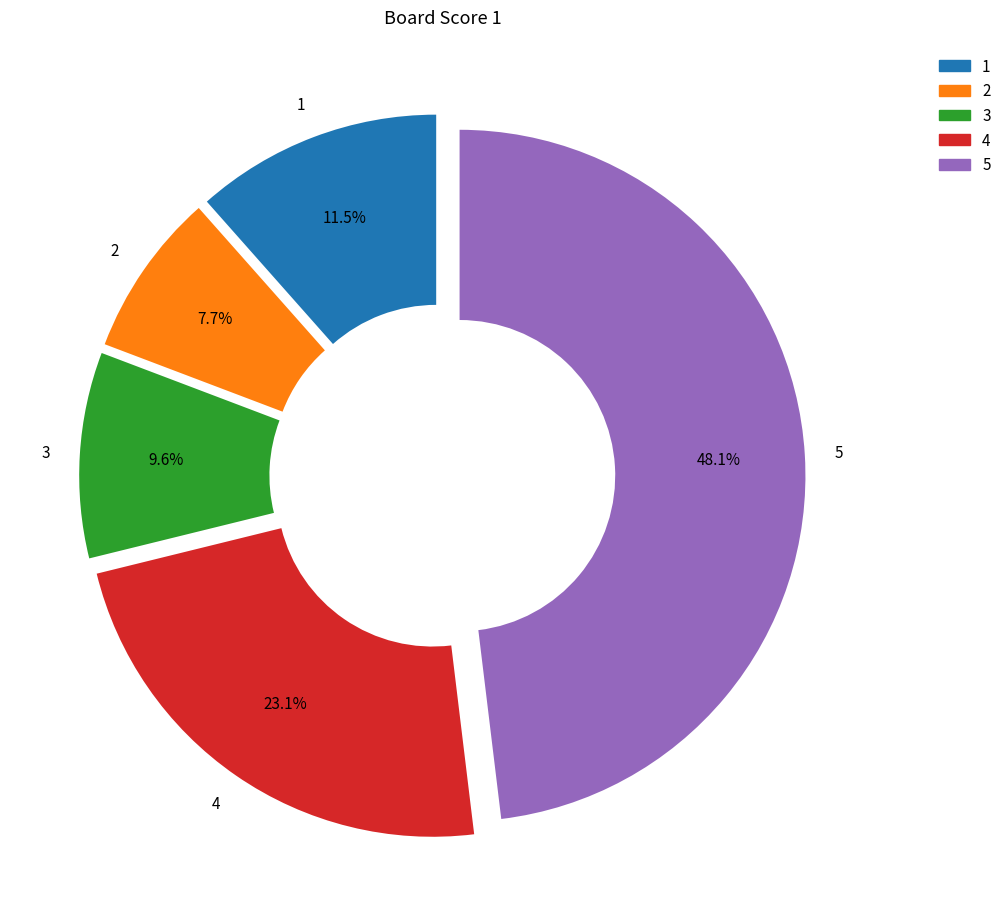

Rank the categories by value from highest to lowest.

5, 4, 1, 3, 2